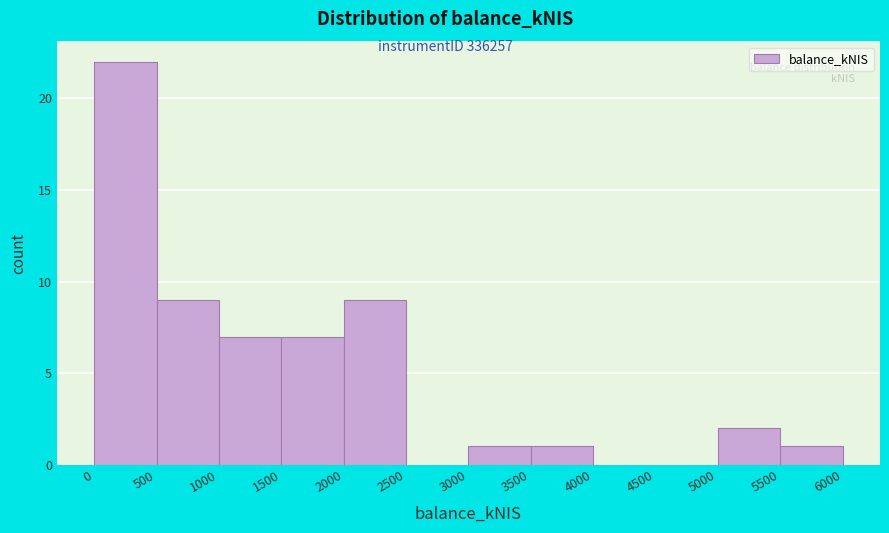

Reading left to right, list every bar in this chart as the range it spans on the x-axis followed by its height. The values are not printed on the chart, so give them approximately, as read against the axis.

0 to 500: 22
500 to 1000: 9
1000 to 1500: 7
1500 to 2000: 7
2000 to 2500: 9
2500 to 3000: 0
3000 to 3500: 1
3500 to 4000: 1
4000 to 4500: 0
4500 to 5000: 0
5000 to 5500: 2
5500 to 6000: 1